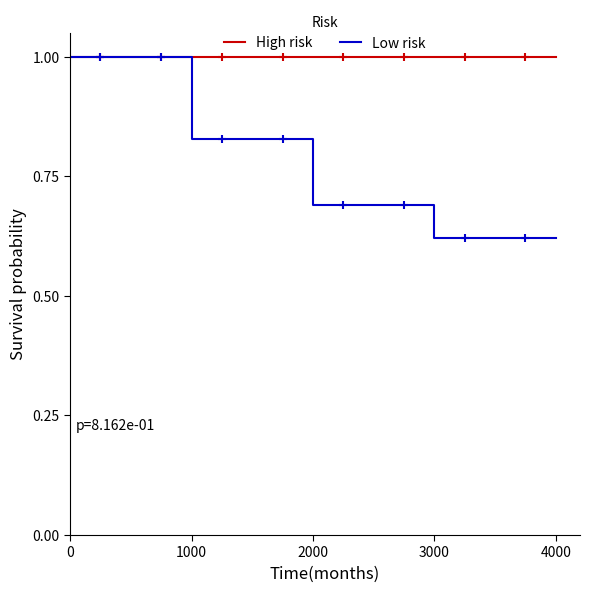

Which series has the largest range (max minus min)?

Low risk